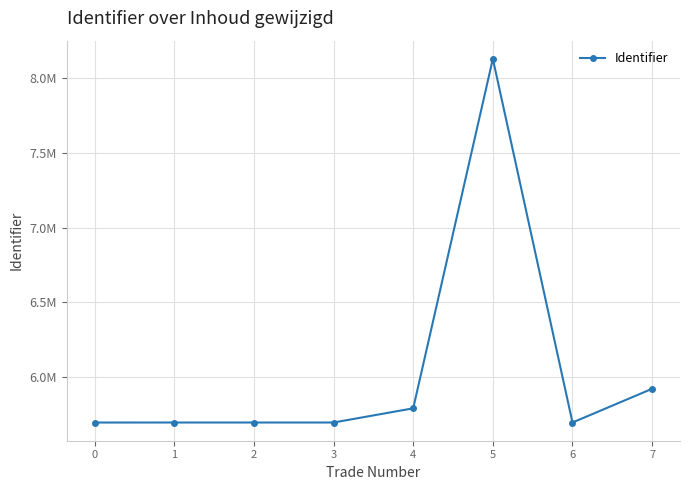

Is it true that the value at 1 is 8809872?

False